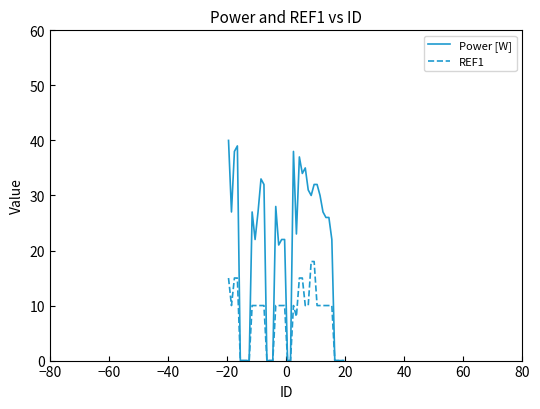

Does the chart have visible grid lines?

No